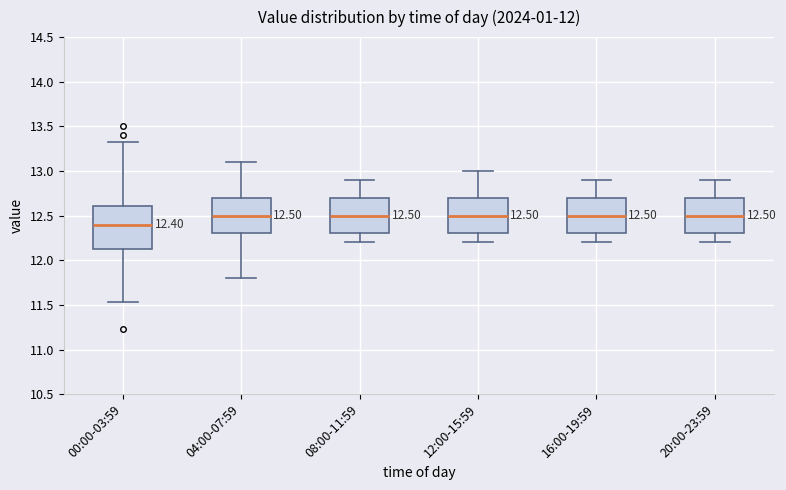

Comparing the boxes themselves (not the whiskers), which one is the tallest?

00:00-03:59